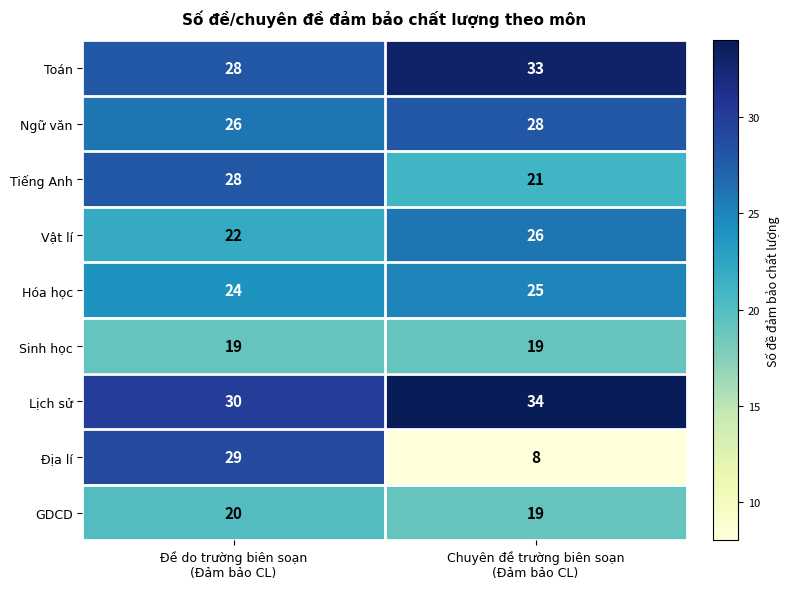

What is the smallest value displayed?

8